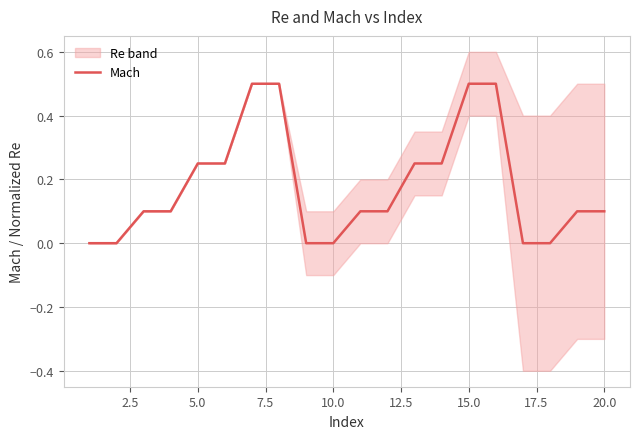

Is it true that the value at 12 is 0.1?

False